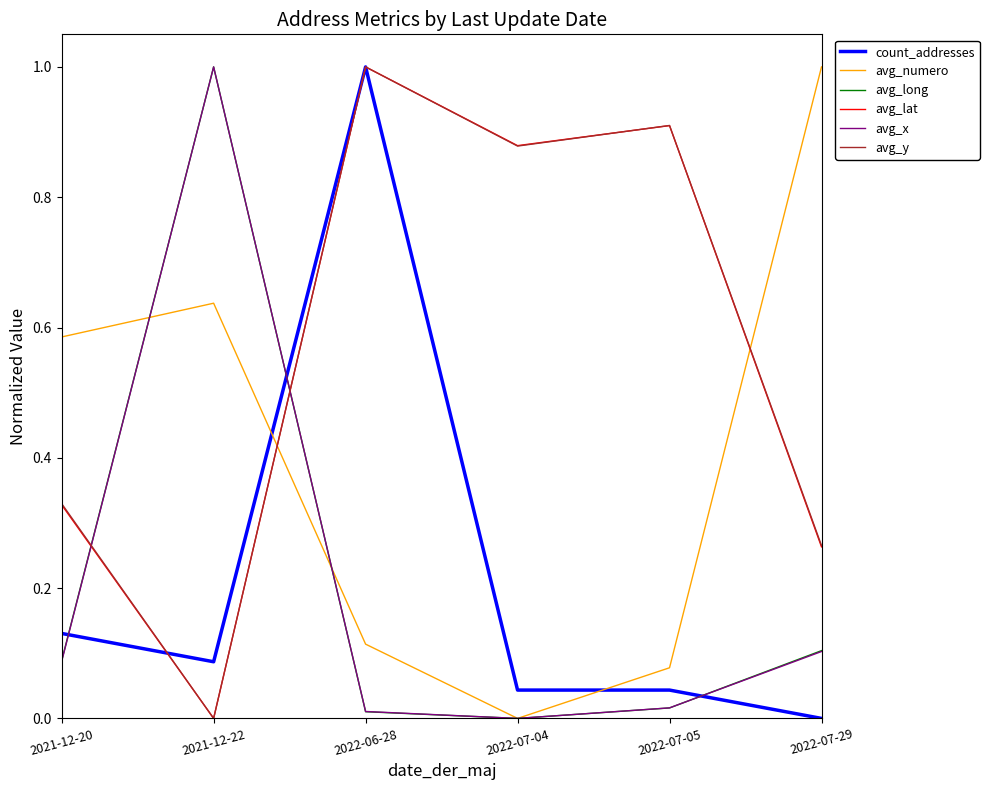

The count_addresses series shows 0.3 at 2022-07-29. True or false?

False